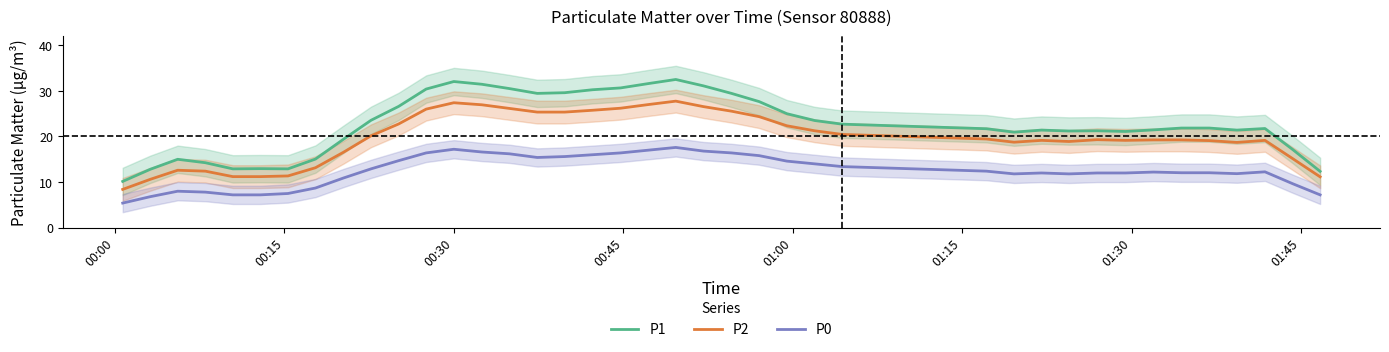

True or false: P2 and P0 cross at least once.

False